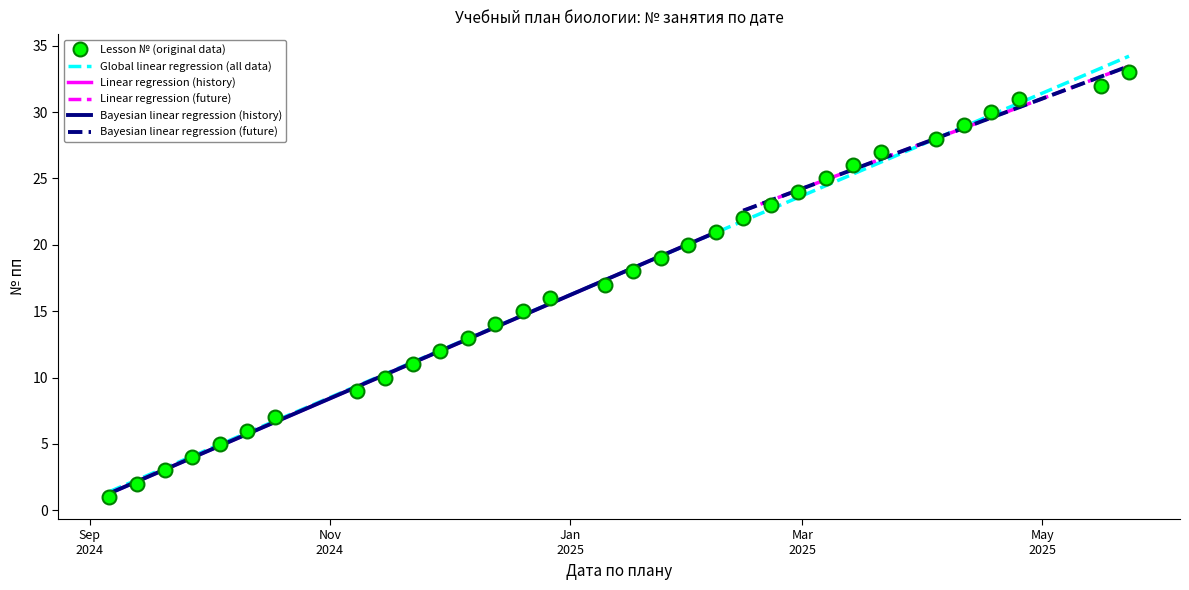

List the labels in order of value, largest first.

2025-05-23, 2025-05-16, 2025-04-25, 2025-04-18, 2025-04-11, 2025-04-04, 2025-03-21, 2025-03-14, 2025-03-07, 2025-02-28, 2025-02-21, 2025-02-14, 2025-02-07, 2025-01-31, 2025-01-24, 2025-01-17, 2025-01-10, 2024-12-27, 2024-12-20, 2024-12-13, 2024-12-06, 2024-11-29, 2024-11-22, 2024-11-15, 2024-11-08, 2024-10-18, 2024-10-11, 2024-10-04, 2024-09-27, 2024-09-20, 2024-09-13, 2024-09-06